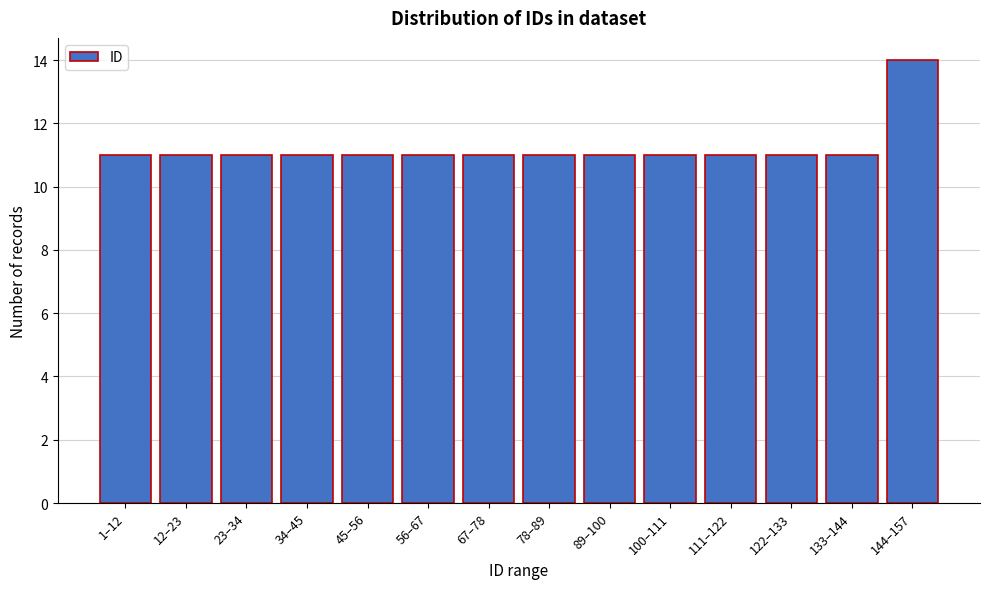

Reading right to left, what are all the values shown in this chart?

14	11	11	11	11	11	11	11	11	11	11	11	11	11